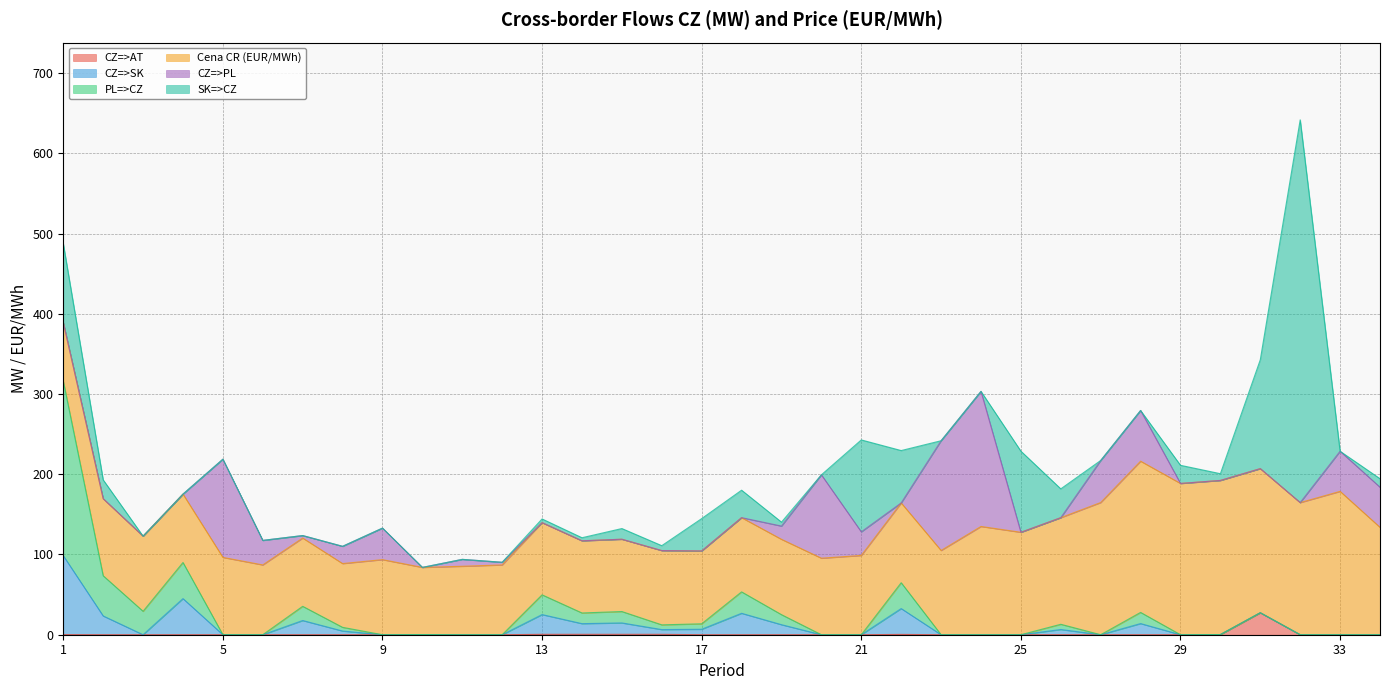

At how many categories does at least one series exceed 200?

2